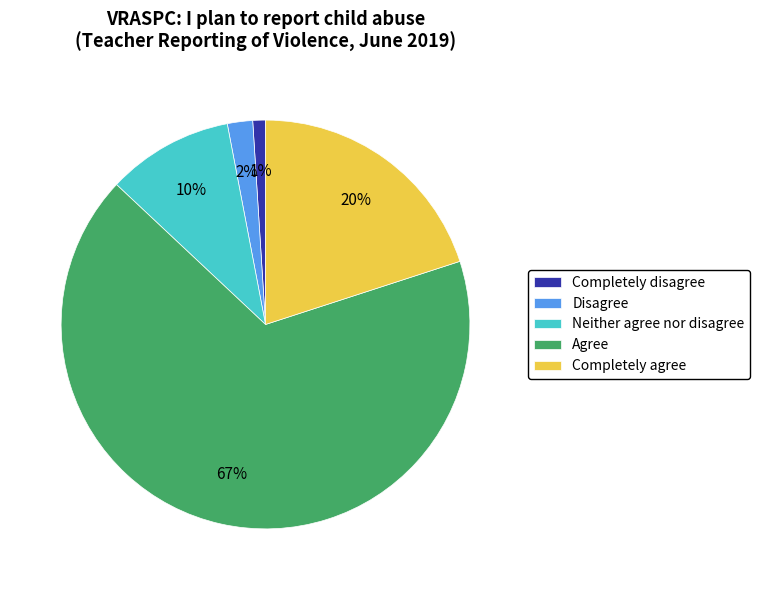

To the nearest percent, what portion does Disagree represent?

2%